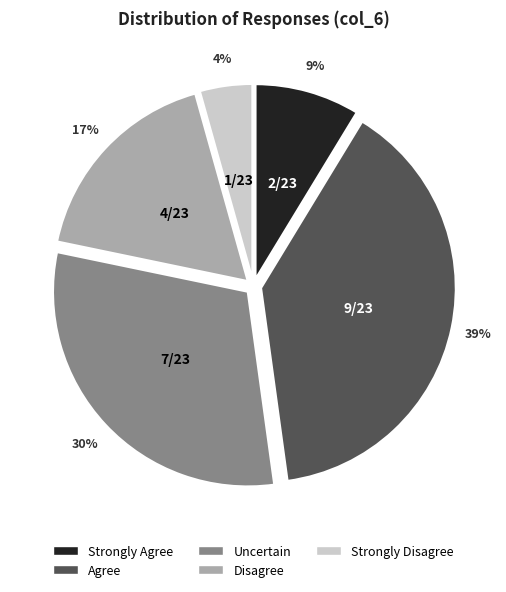

Between Strongly Agree and Disagree, which is larger?

Disagree